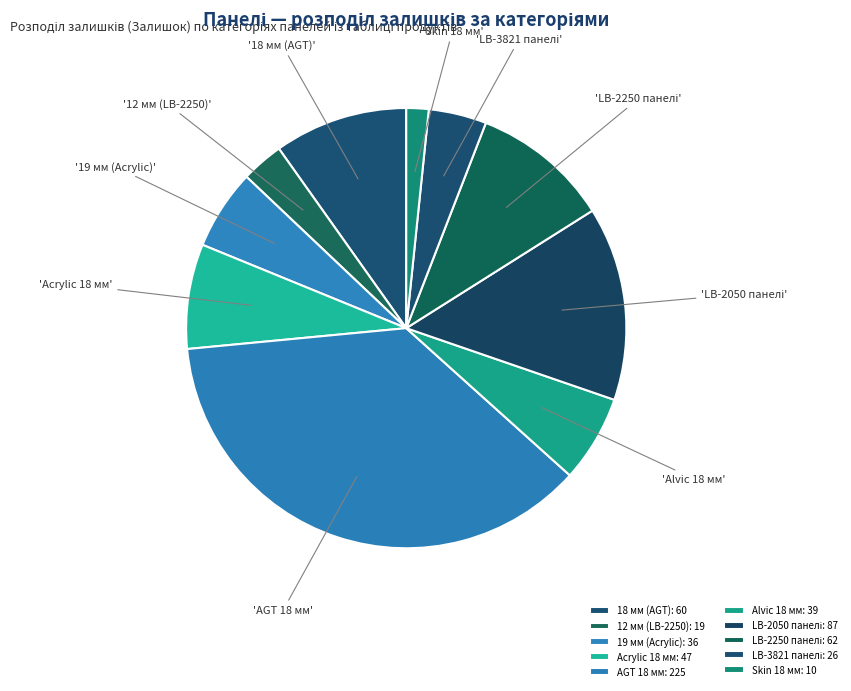

Count the number of slices in the pie.

10